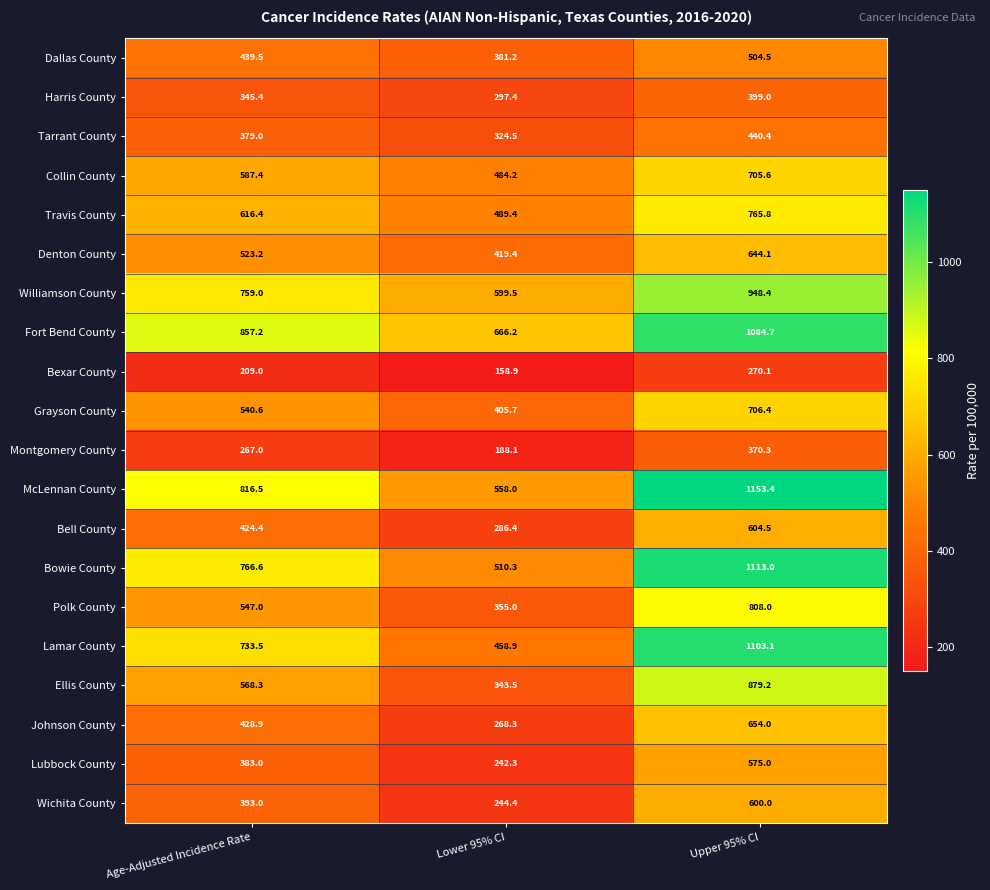

At which category does the chart reach its minimum across all series?

Lower 95% CI